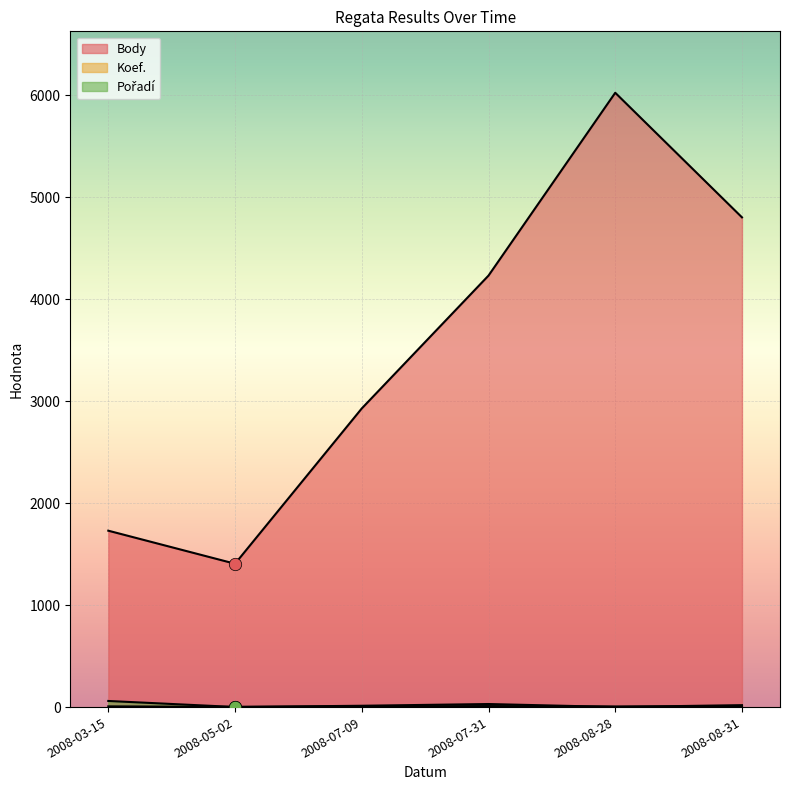

Is the value of Body at 2008-08-28 greater than the value of Pořadí at 2008-07-09?

Yes